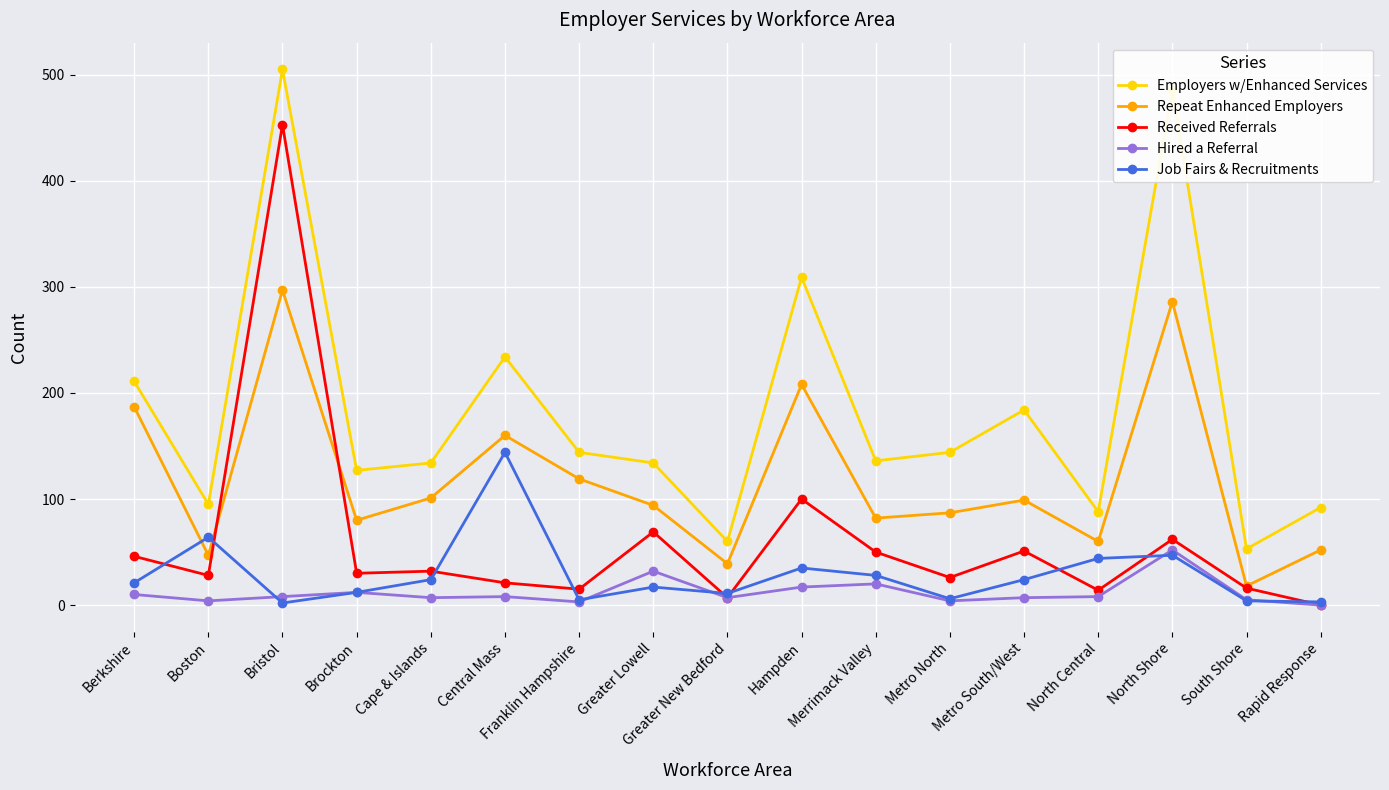

The value of Received Referrals at Metro South/West is 89. True or false?

False